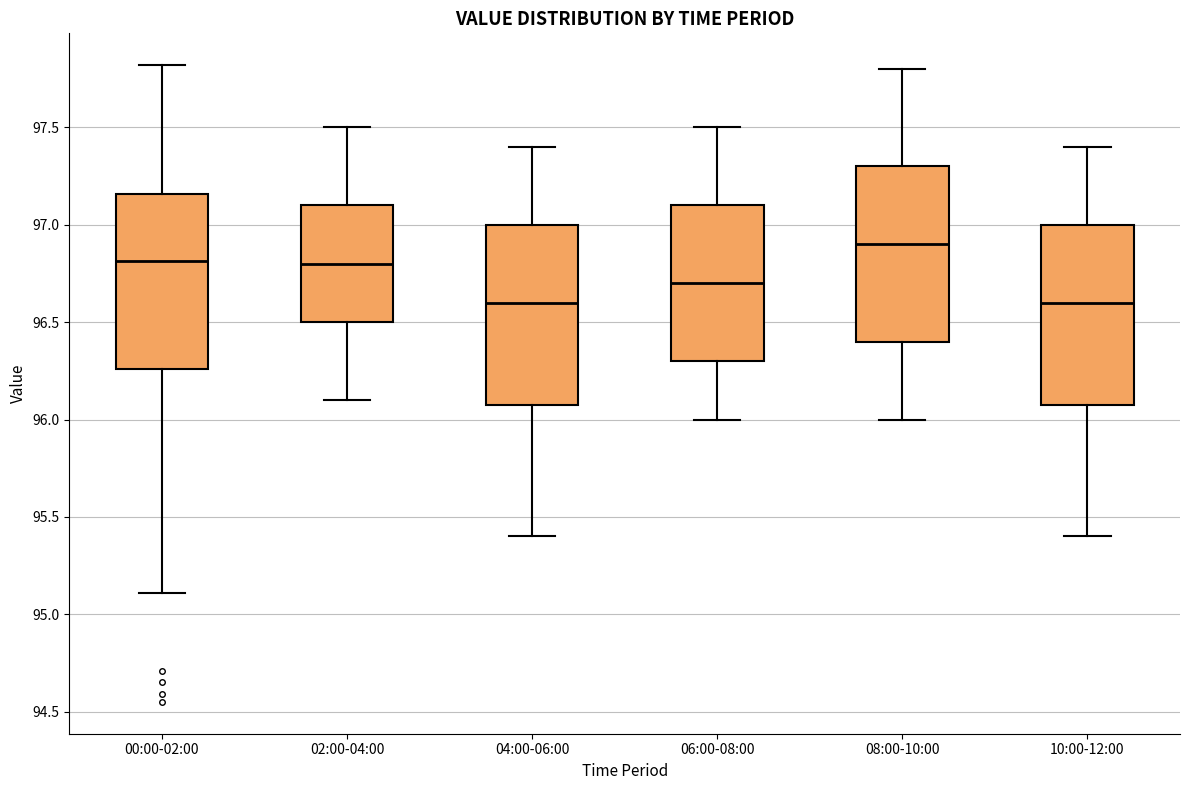

Which box has the highest median line?

08:00-10:00